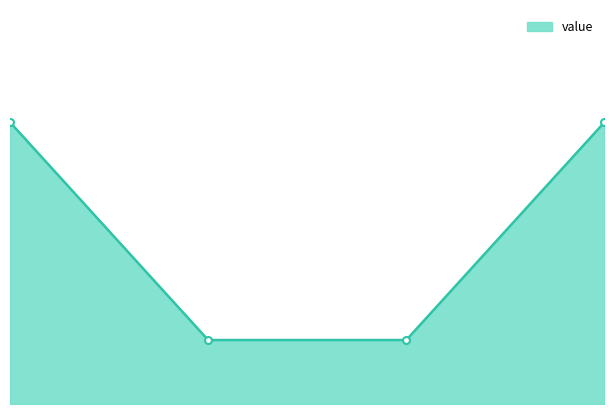

How many lines are shown in the chart?

1